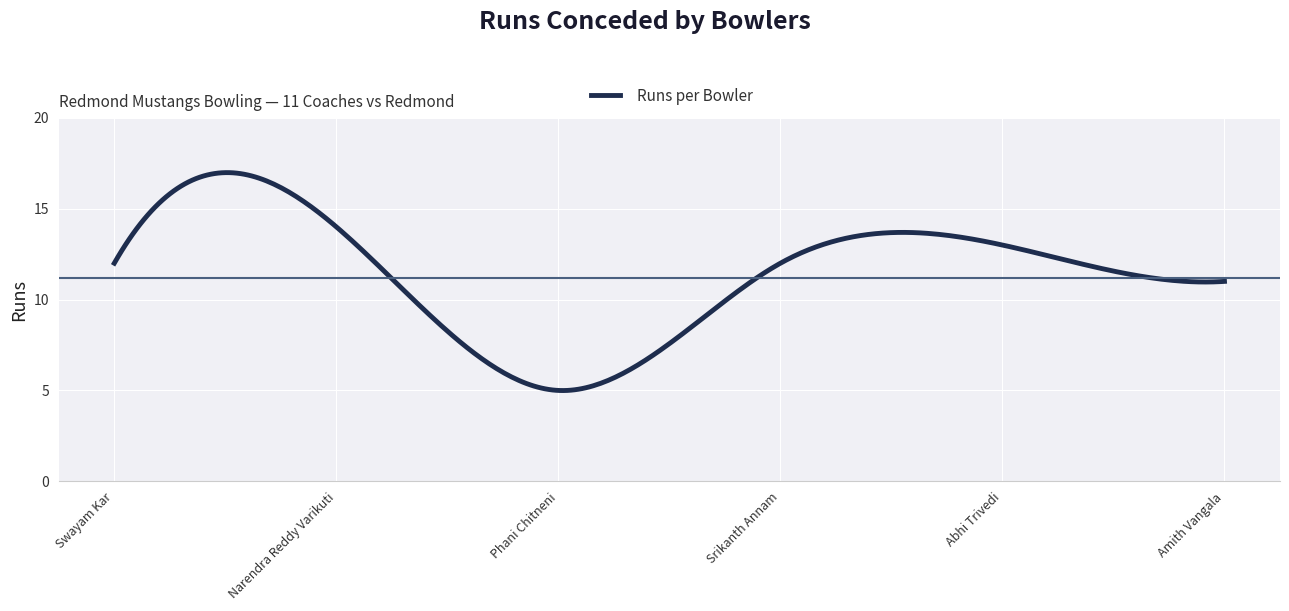

True or false: the data has more than 0 interior local peaks.

True